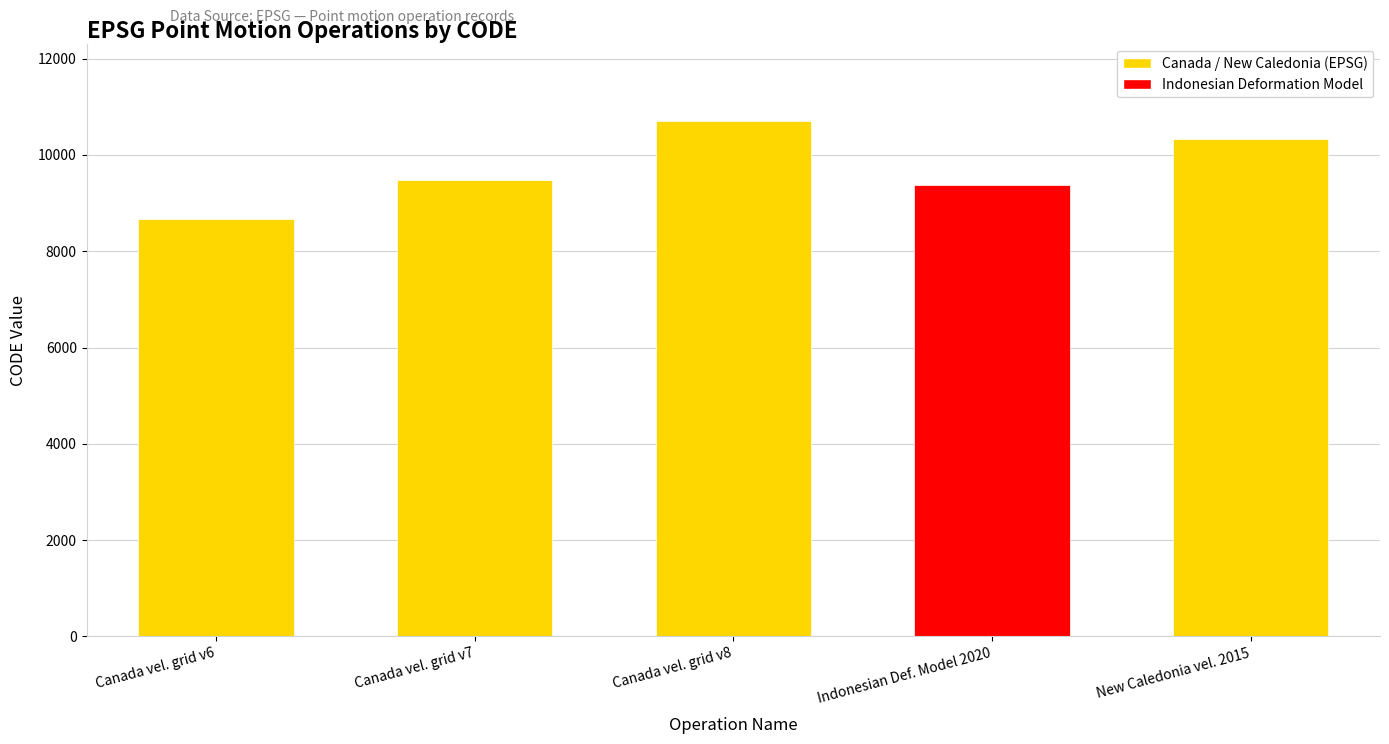

Rank the categories by value from highest to lowest.

Canada vel. grid v8, New Caledonia vel. 2015, Canada vel. grid v7, Indonesian Def. Model 2020, Canada vel. grid v6